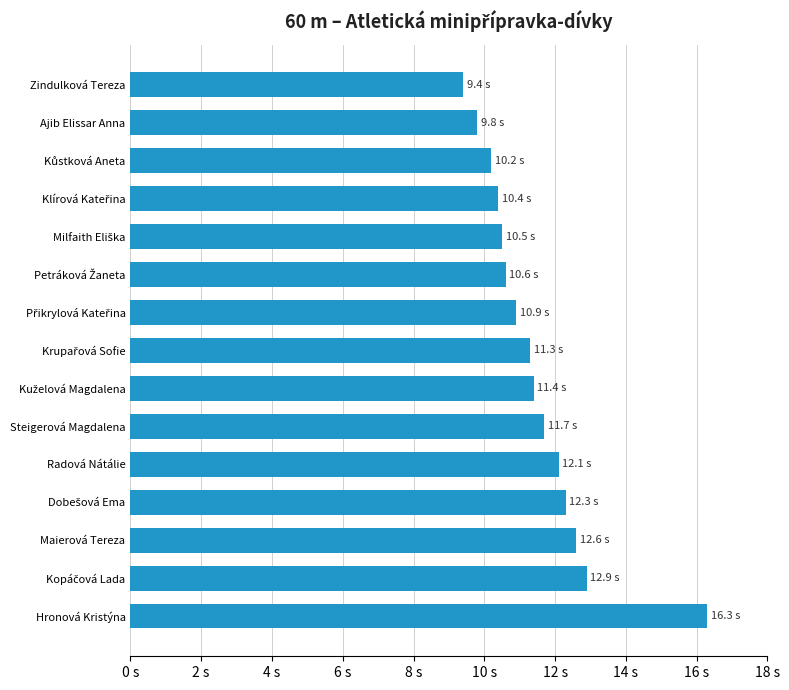

Are the bars horizontal?

Yes